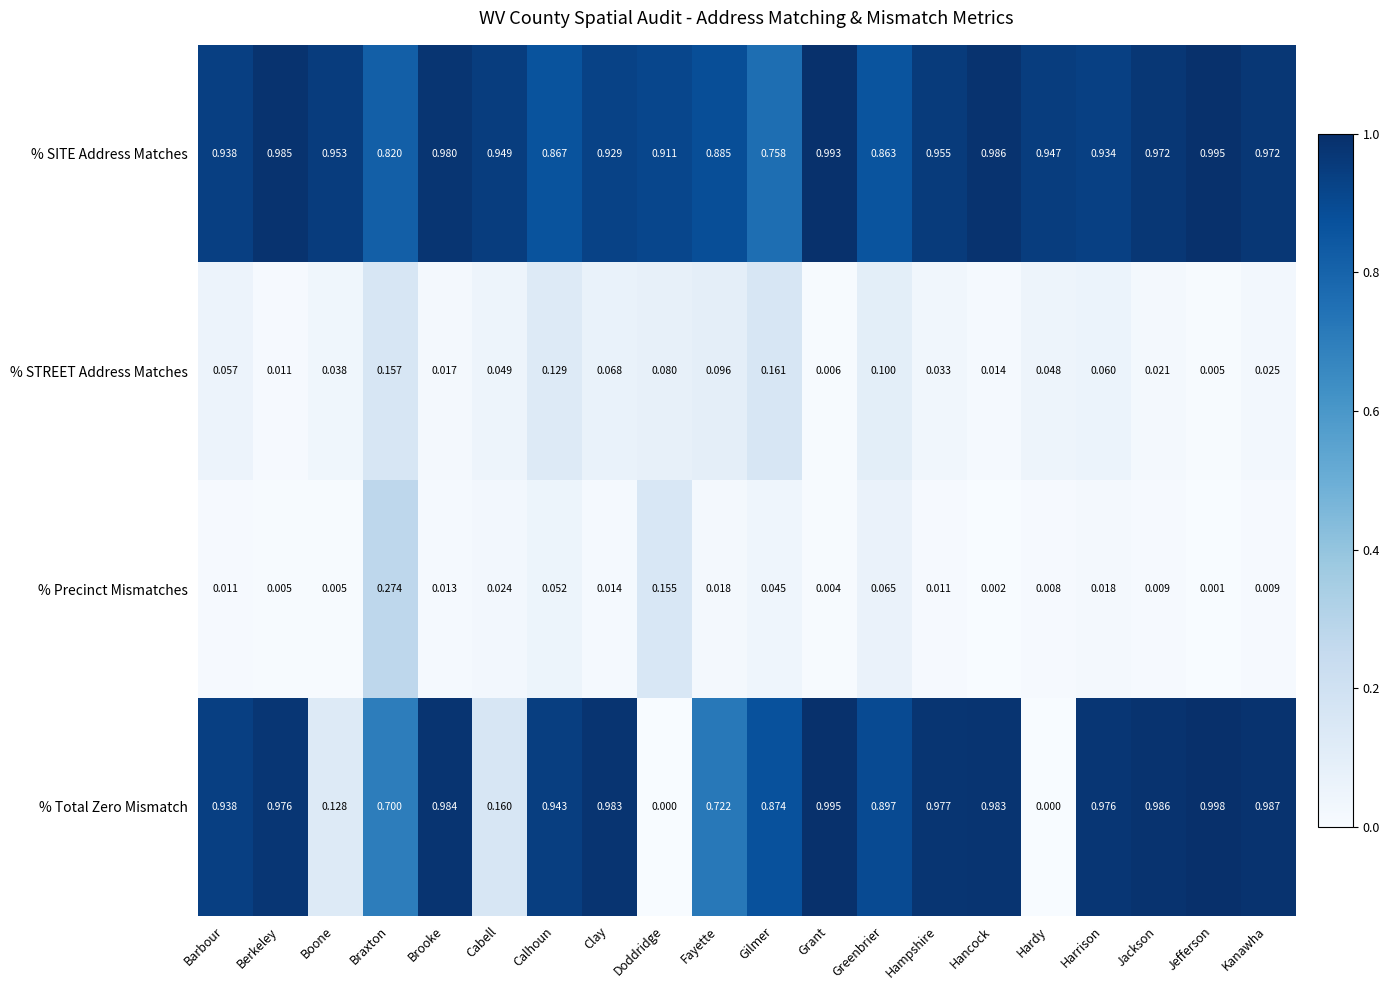

Where is % SITE Address Matches nearest to the value 0?

Gilmer